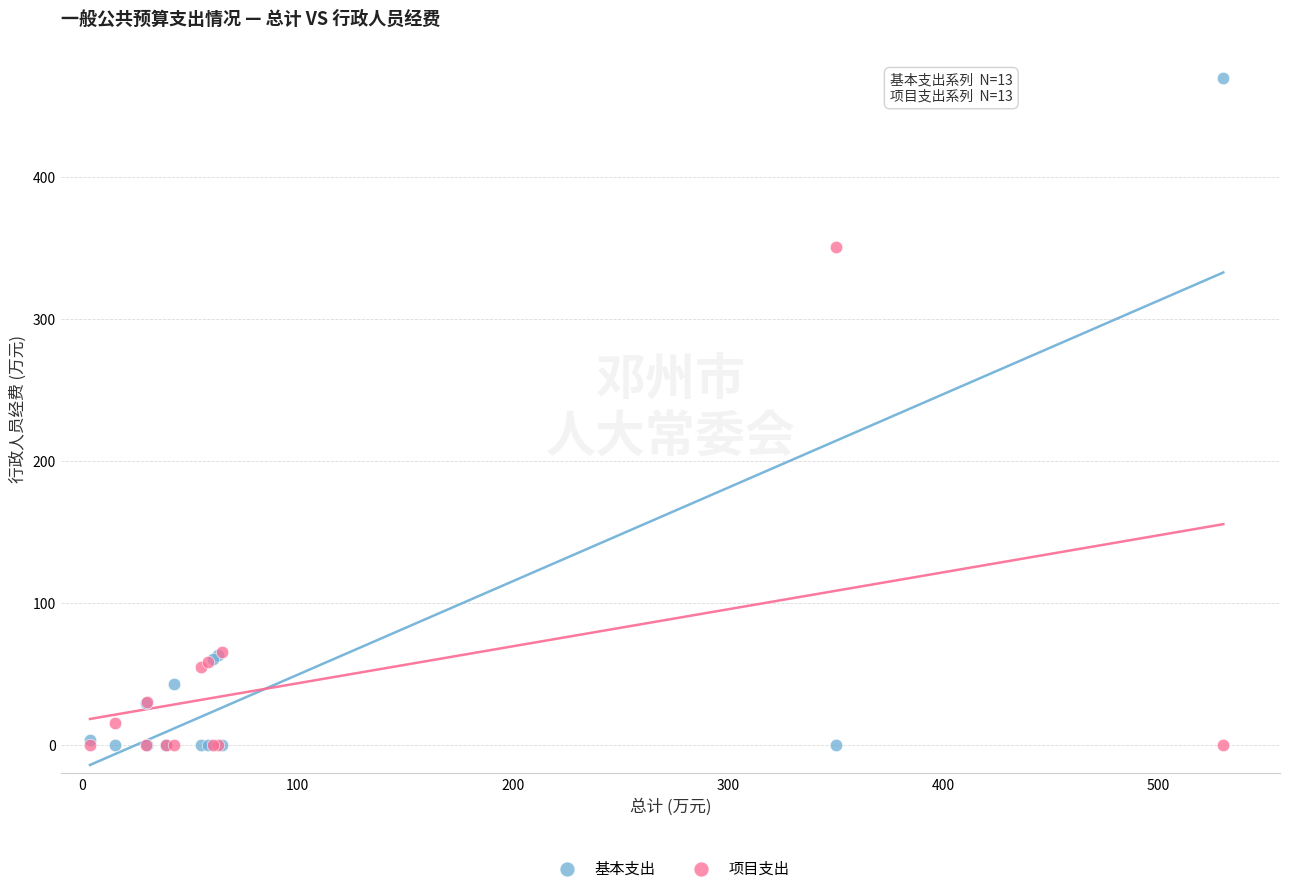

What are all the series names shown in the legend?

基本支出, 项目支出